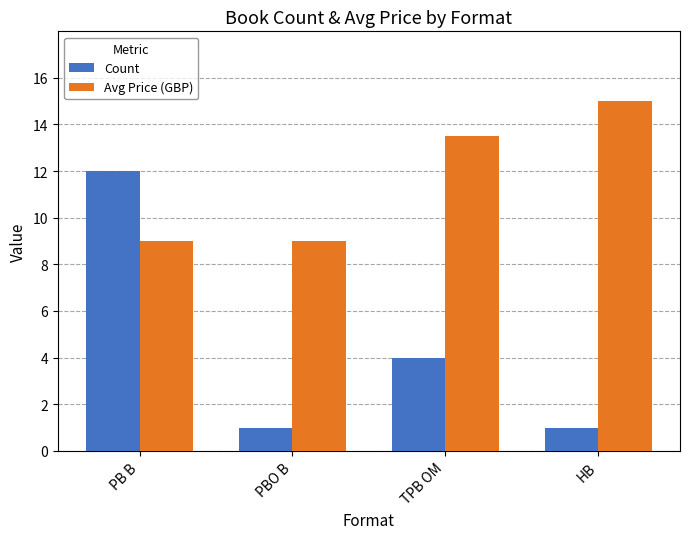

What is the total value across all series at PBO B?

10.0